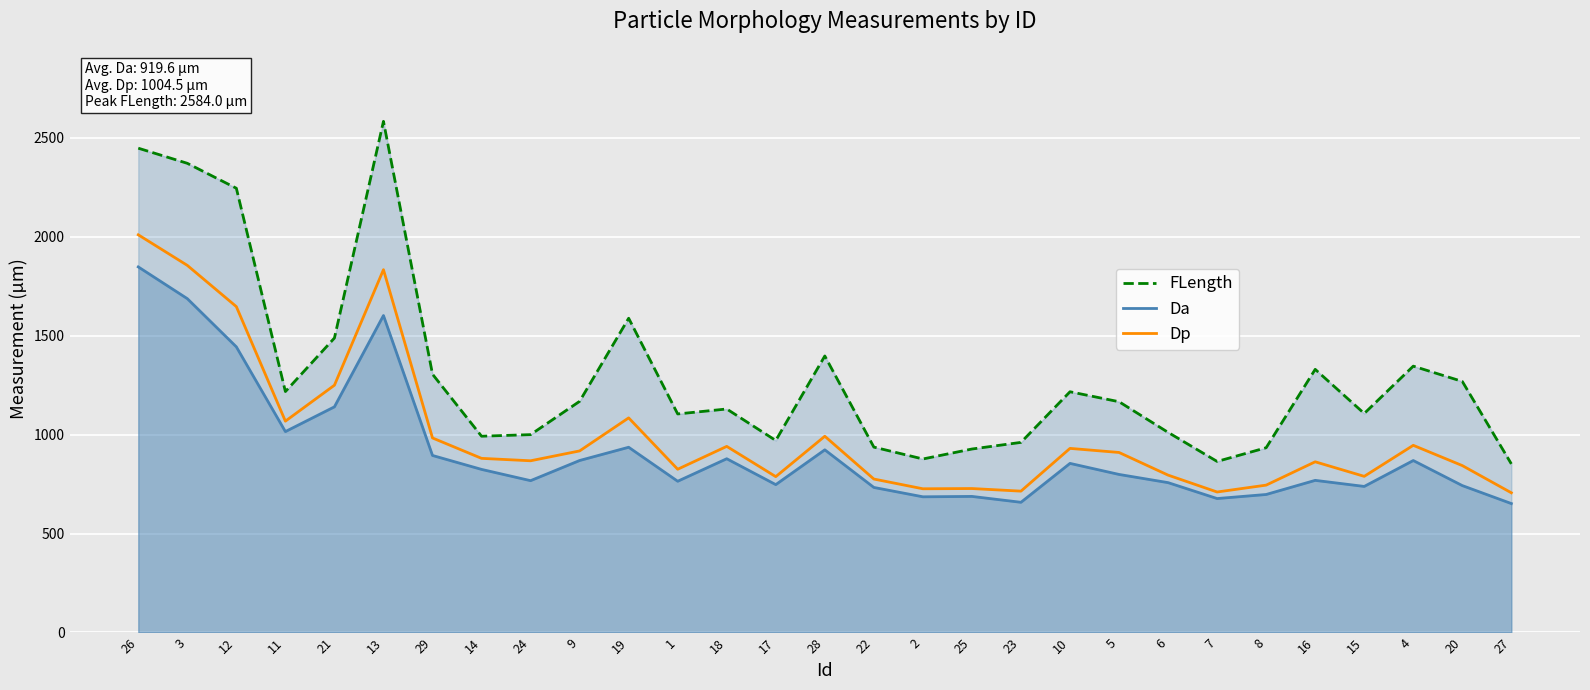

At which label does Da first exceed 798?

26